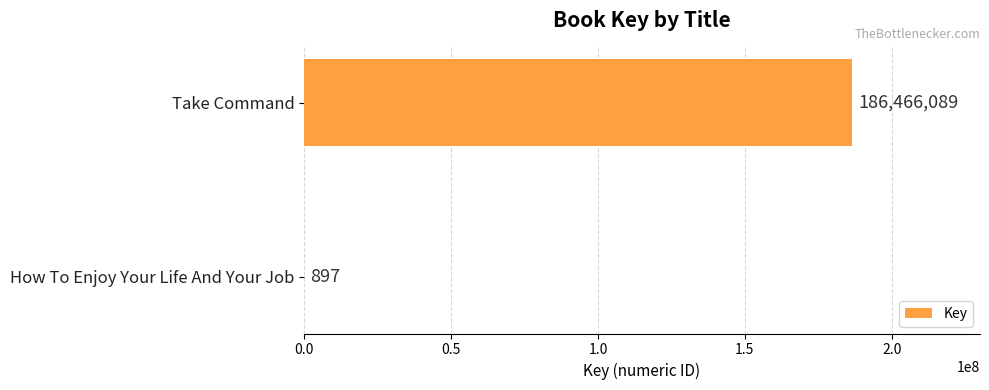

Are the bars horizontal?

Yes